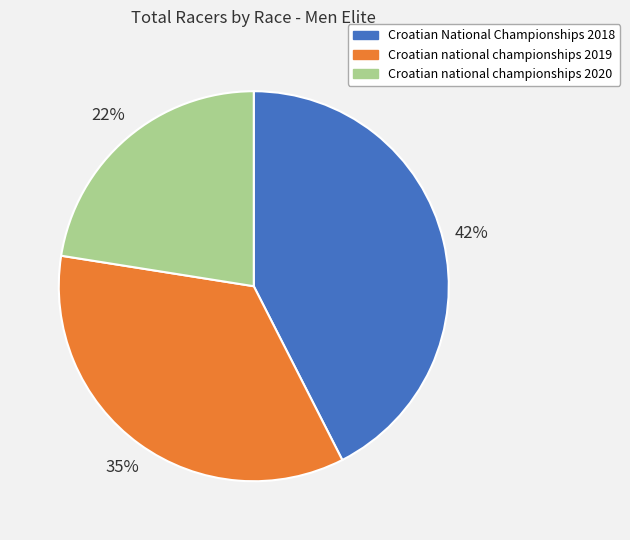

Which has a higher value, Croatian National Championships 2018 or Croatian national championships 2019?

Croatian National Championships 2018